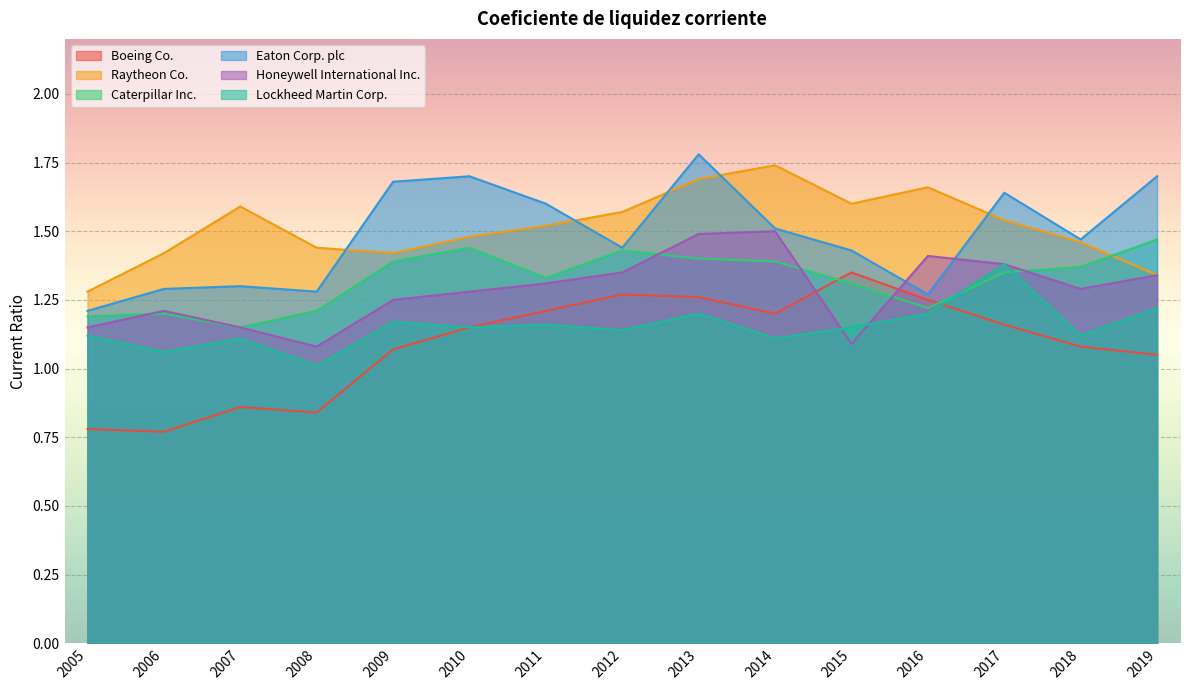

True or false: Raytheon Co. and Boeing Co. cross at least once.

False